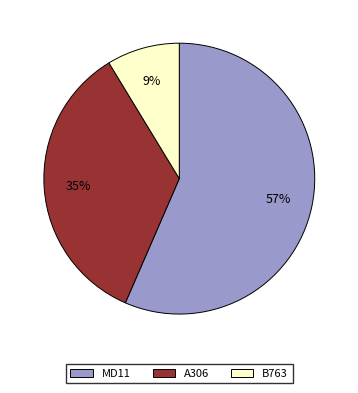

Which category has the biggest portion of the pie?

MD11